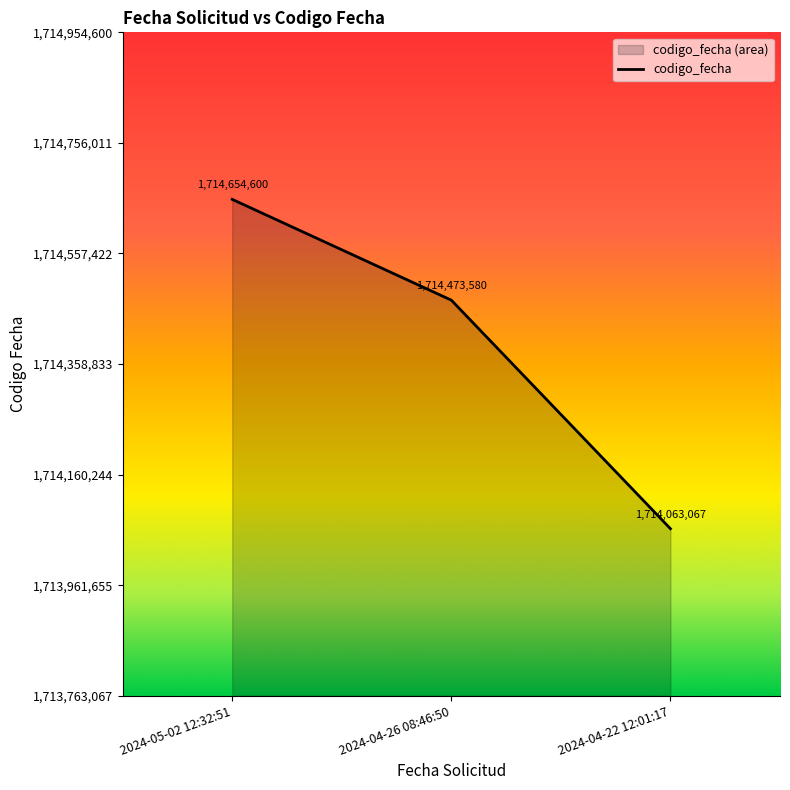

What is the label of the 2nd point from the right?

2024-04-26 08:46:50